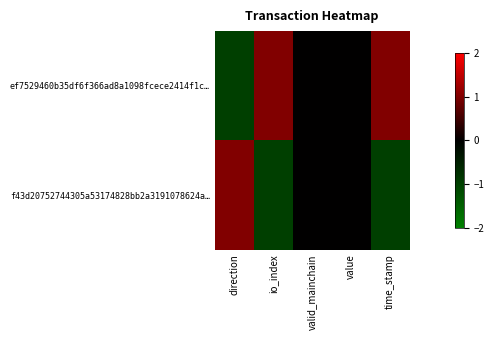

What is the smallest value displayed?

-1